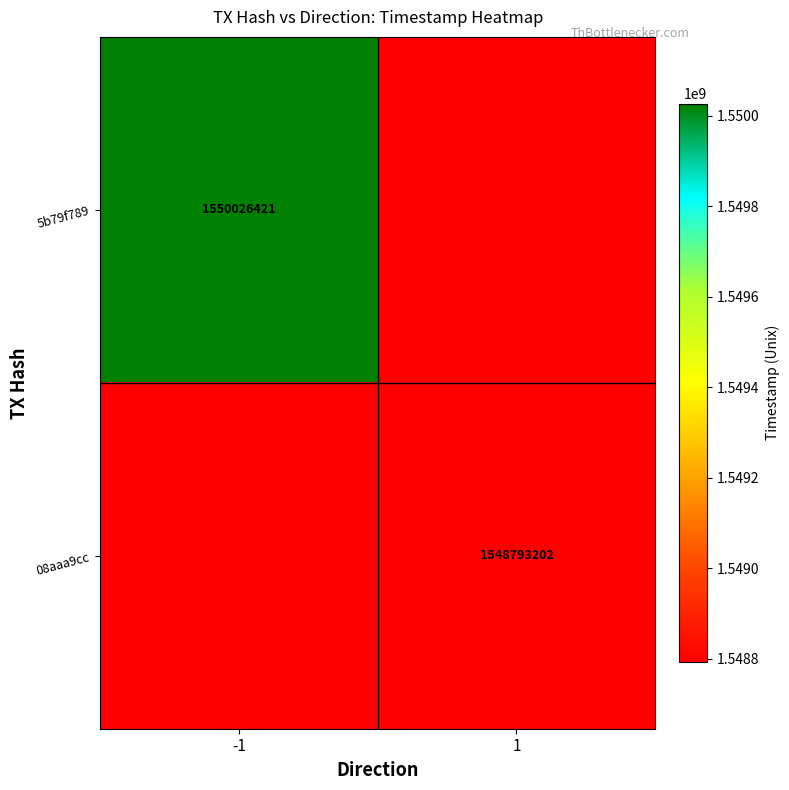

Between 1 and -1, which is larger?

-1